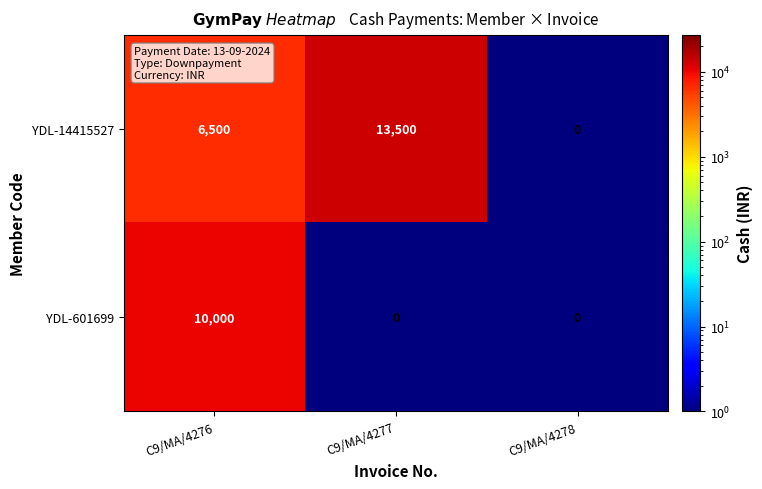

At which category does the chart reach its peak across all series?

C9/MA/4277